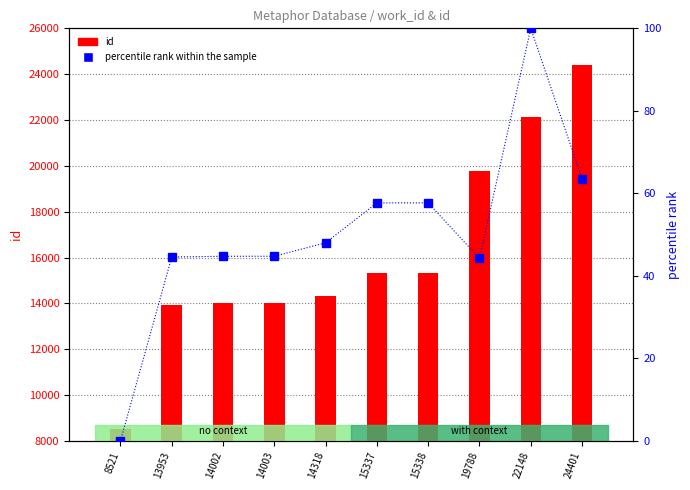

Which category has the lowest value across all series?

8521